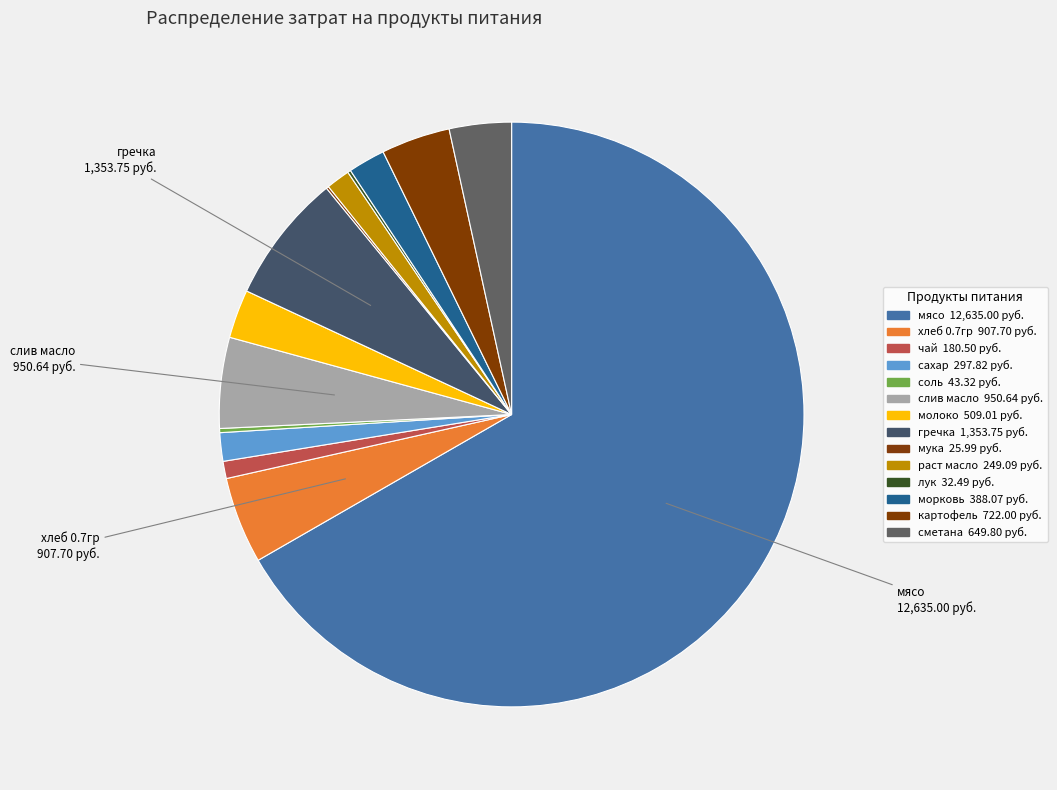

To the nearest percent, what is the difference between the largest and smallest slice percentages?

67%